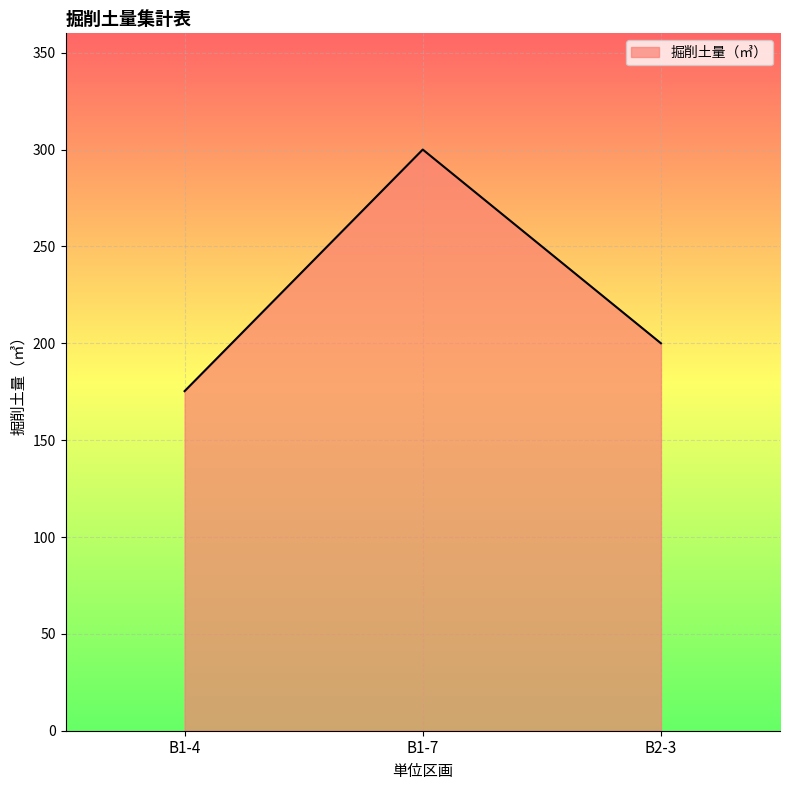

Is it true that the value at B1-4 is 239.7?

False